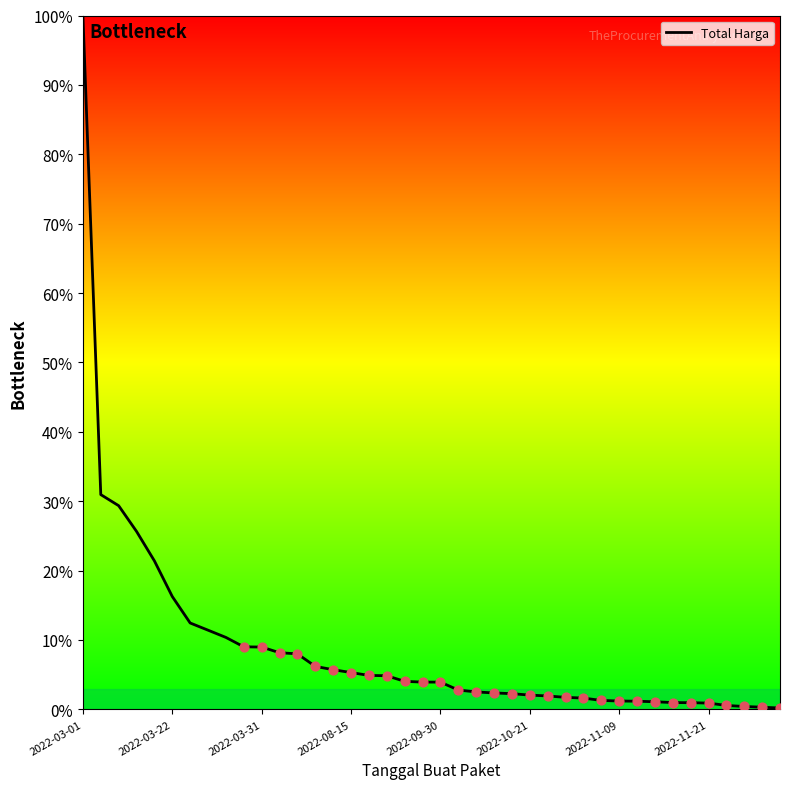

What is the maximum value shown in the chart?

100.0